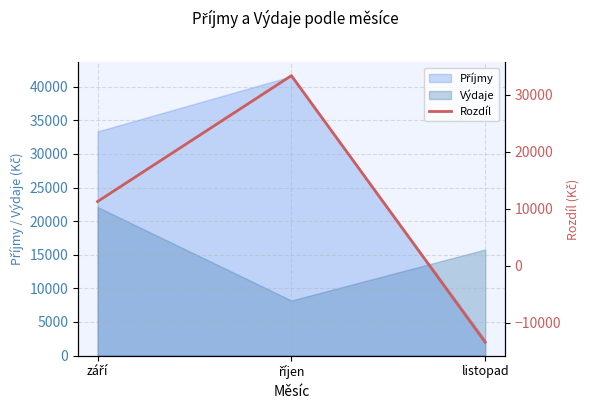

What is the difference between the maximum and minimum values?

46829